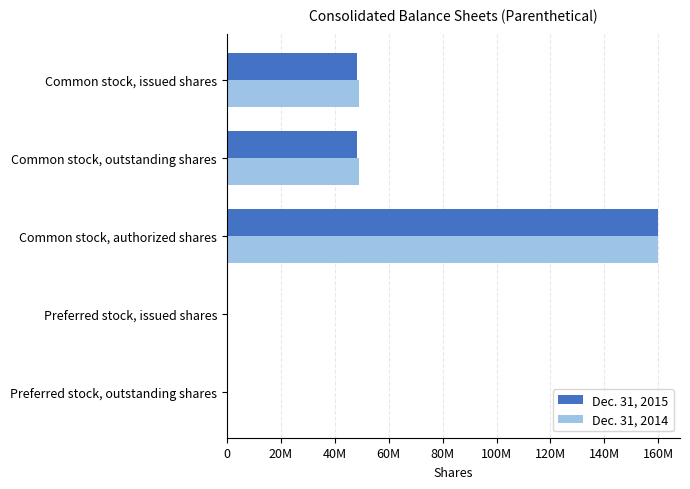

What are all the series names shown in the legend?

Dec. 31, 2015, Dec. 31, 2014